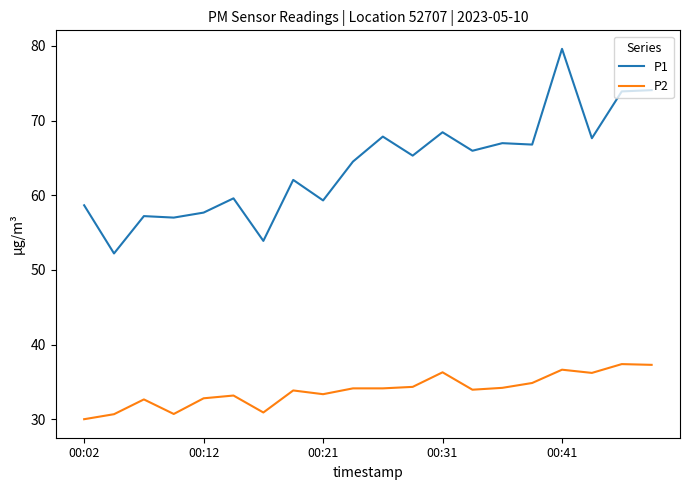

Rank the series by their average value, from highest to lowest.

P1, P2